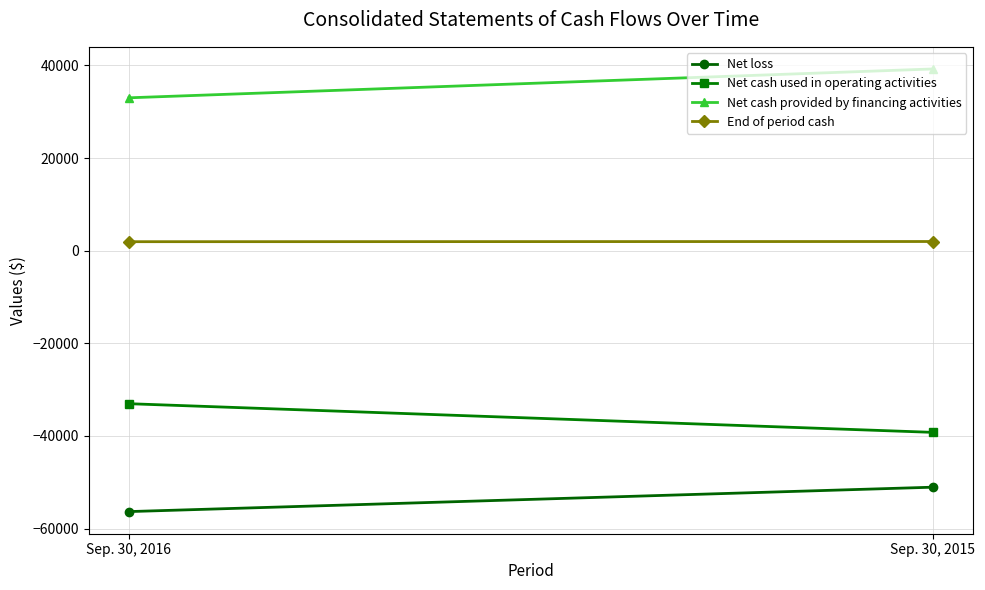

The Net loss series shows -51066 at Sep. 30, 2015. True or false?

True